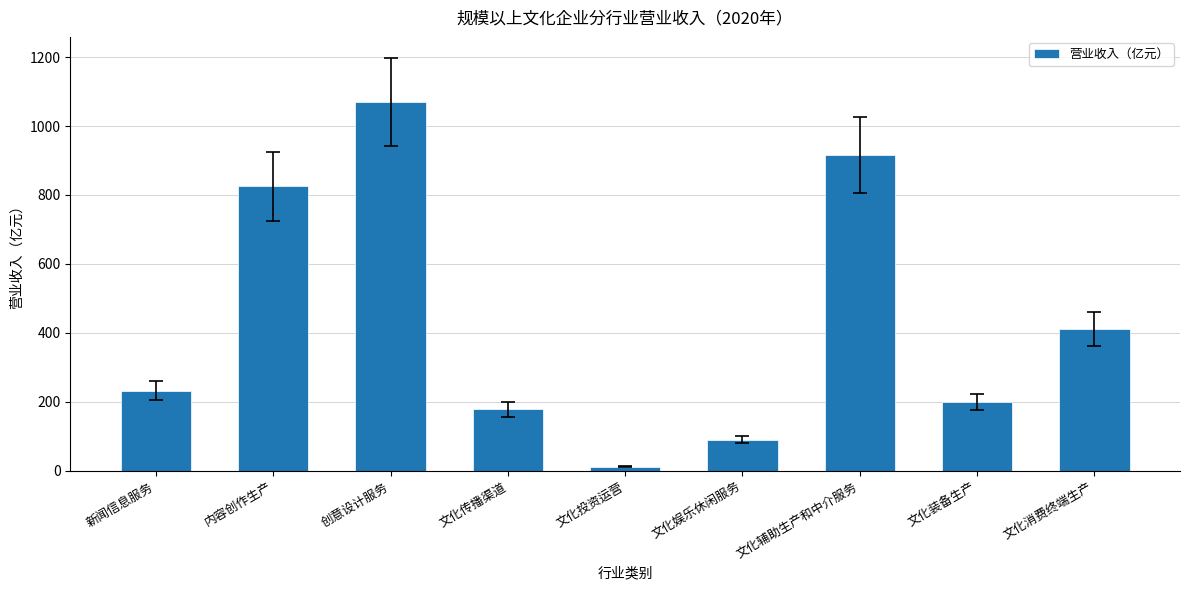

What position from the right is 创意设计服务?

7